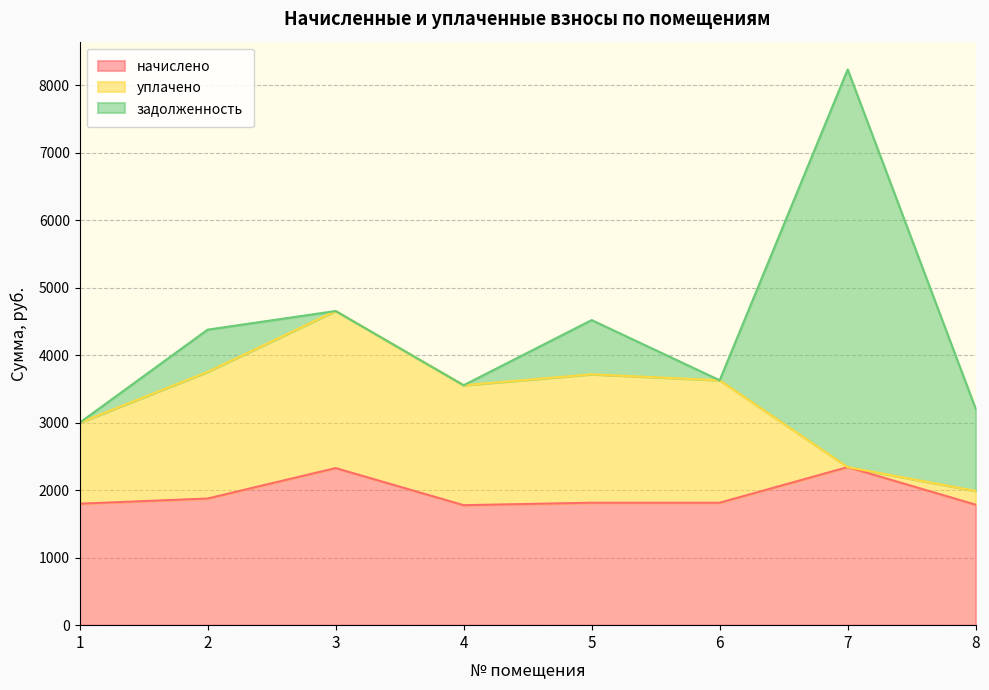

Reading left to right, extract all data points from this chart.

начислено: 1800.0	1877.0	2327.9	1778.0	1814.7	1814.7	2342.6	1785.3
уплачено: 1200.0	1877.0	2327.9	1778.0	1903.4	1814.7	0.0	204.4
задолженность: 0.0	625.7	0.0	0.0	803.5	0.0	5893.3	1215.8